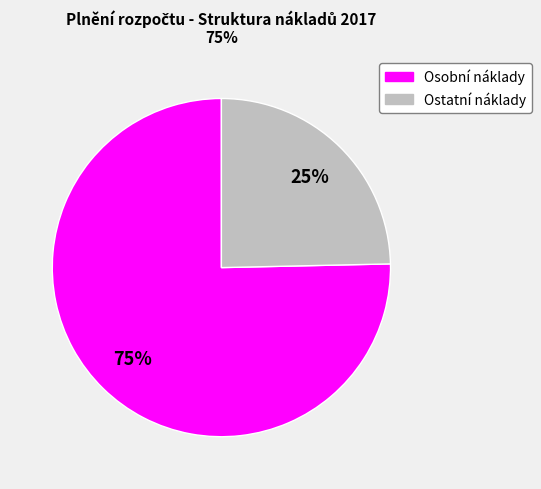

Is there any slice that represents more than half of the pie?

Yes